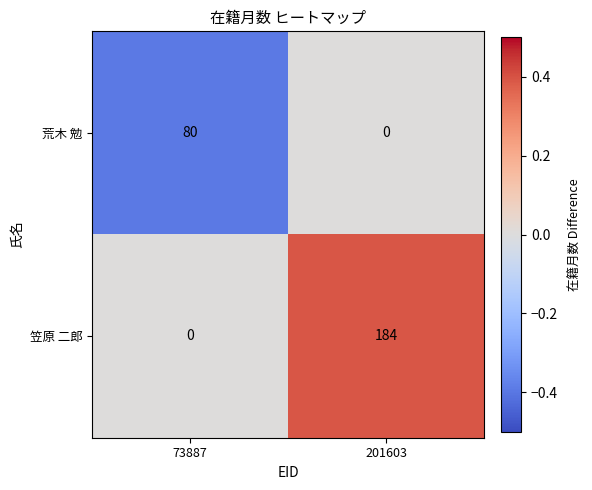

Which series has the largest range (max minus min)?

笠原 二郎